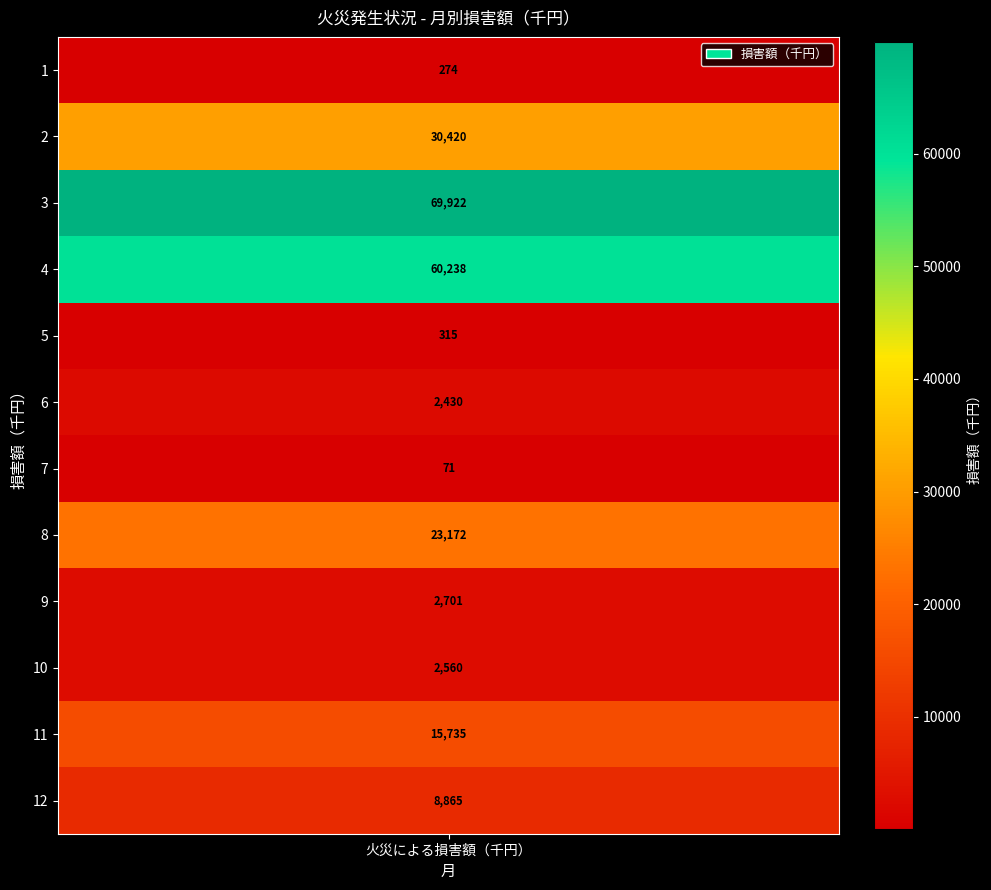

Rank the categories by value from lowest to highest.

6, 0, 4, 5, 9, 8, 11, 10, 7, 1, 3, 2